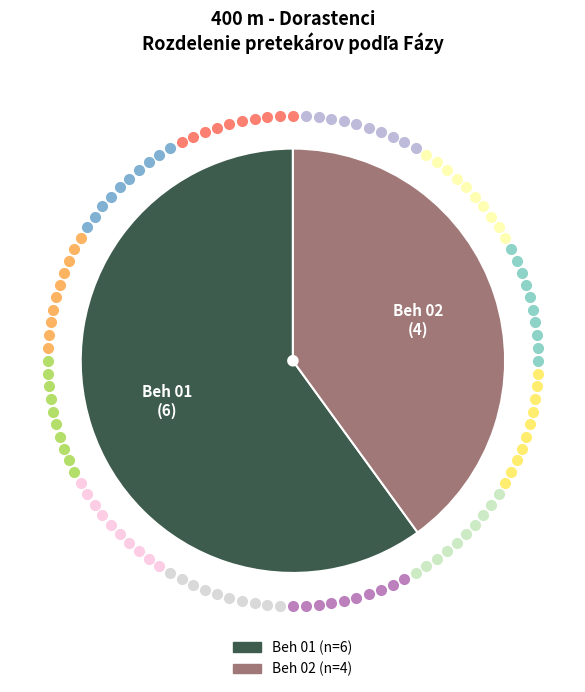

Is there any slice that represents more than half of the pie?

Yes